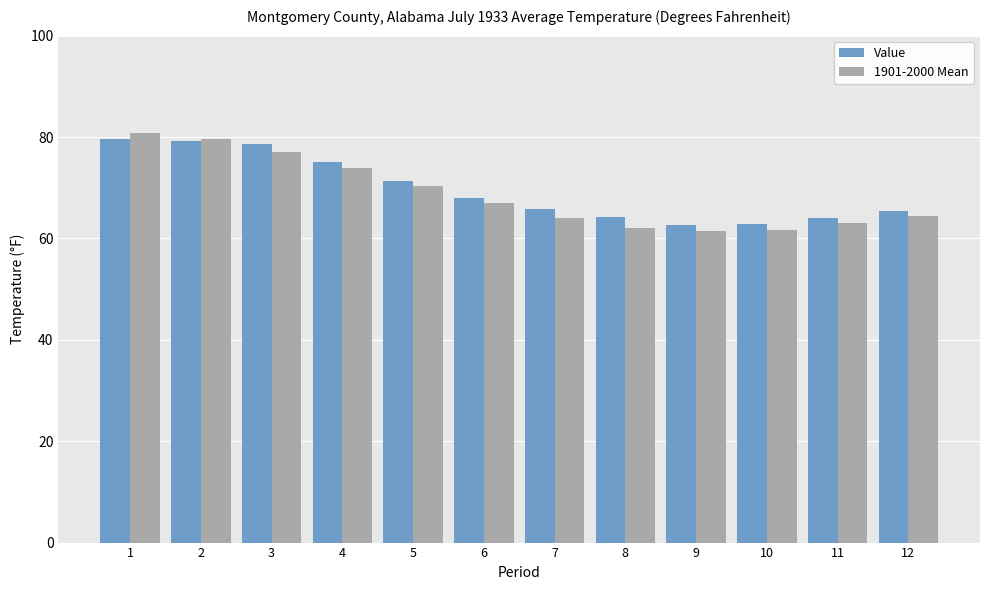

What is the value of the 1901-2000 Mean bar at the 11th from the left?

63.0